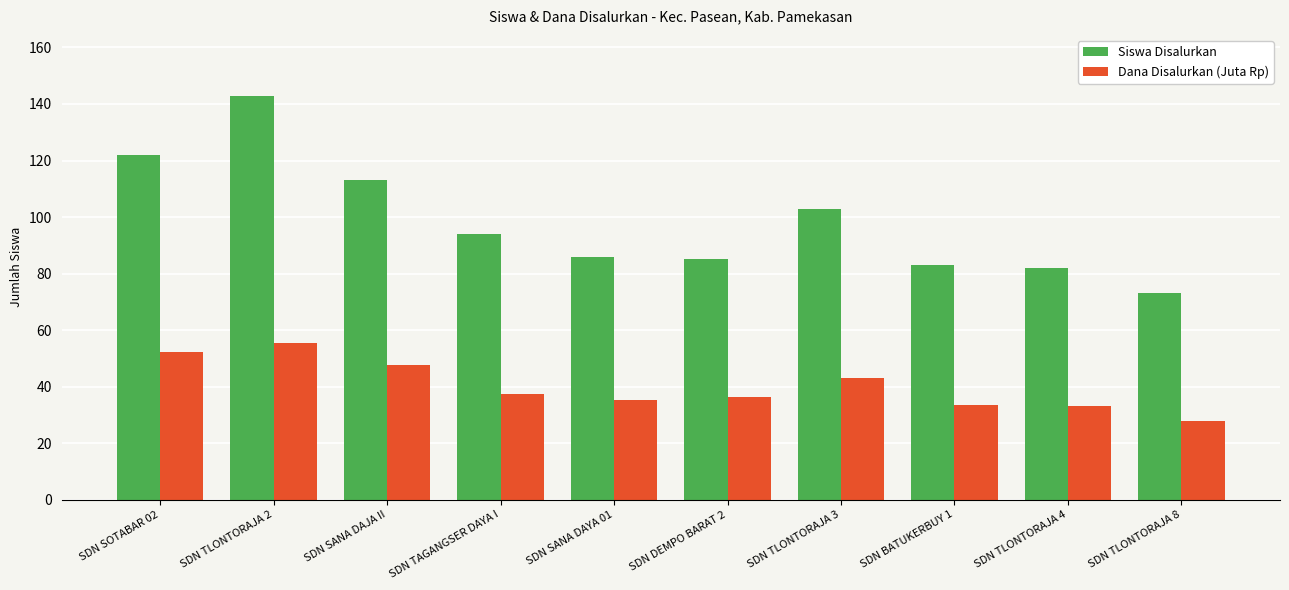

What is the smallest value displayed?

27.9